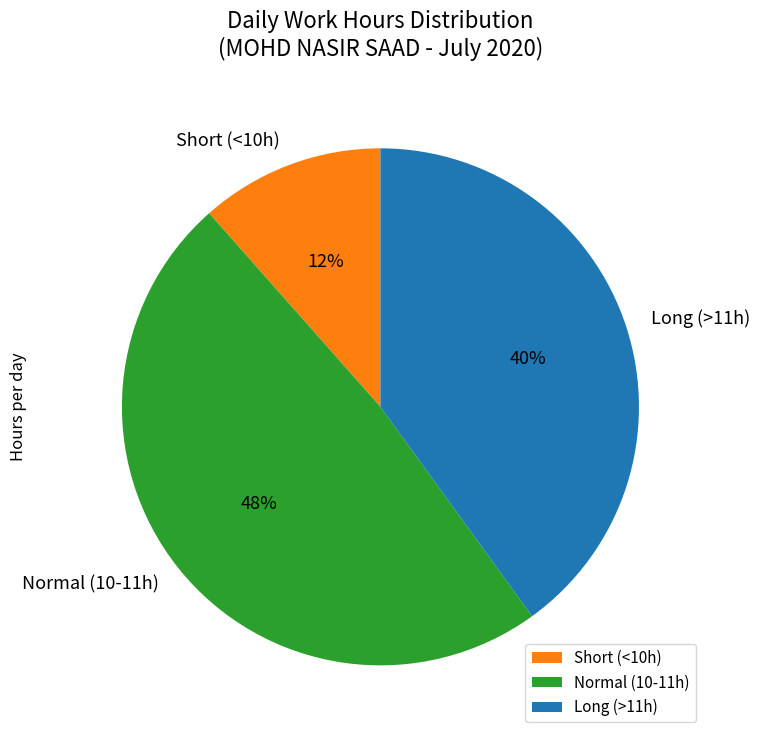

Rank the categories by value from highest to lowest.

Normal (10-11h), Long (>11h), Short (<10h)